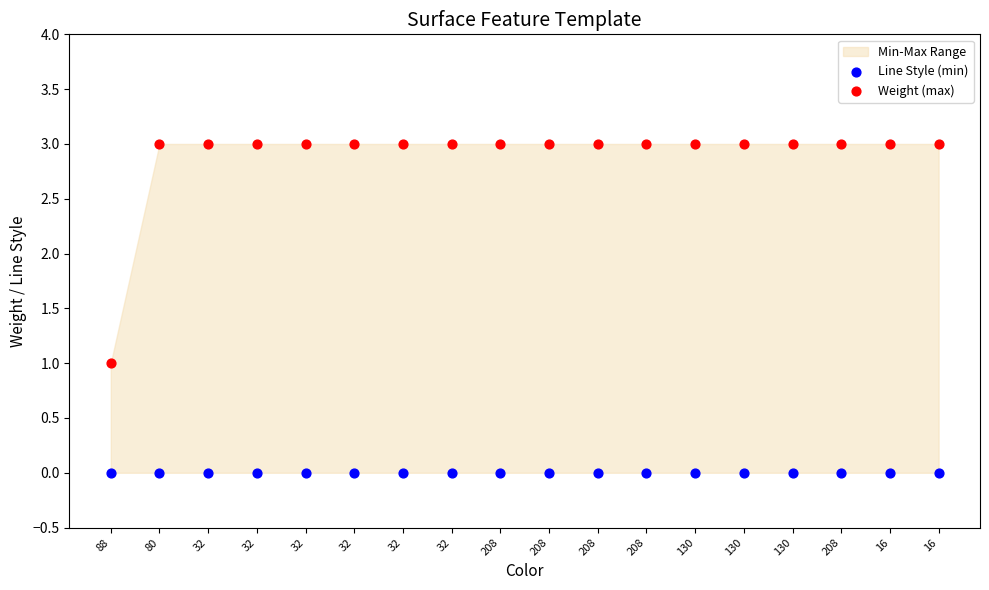

Which series contains the highest Y value?

Weight (max)